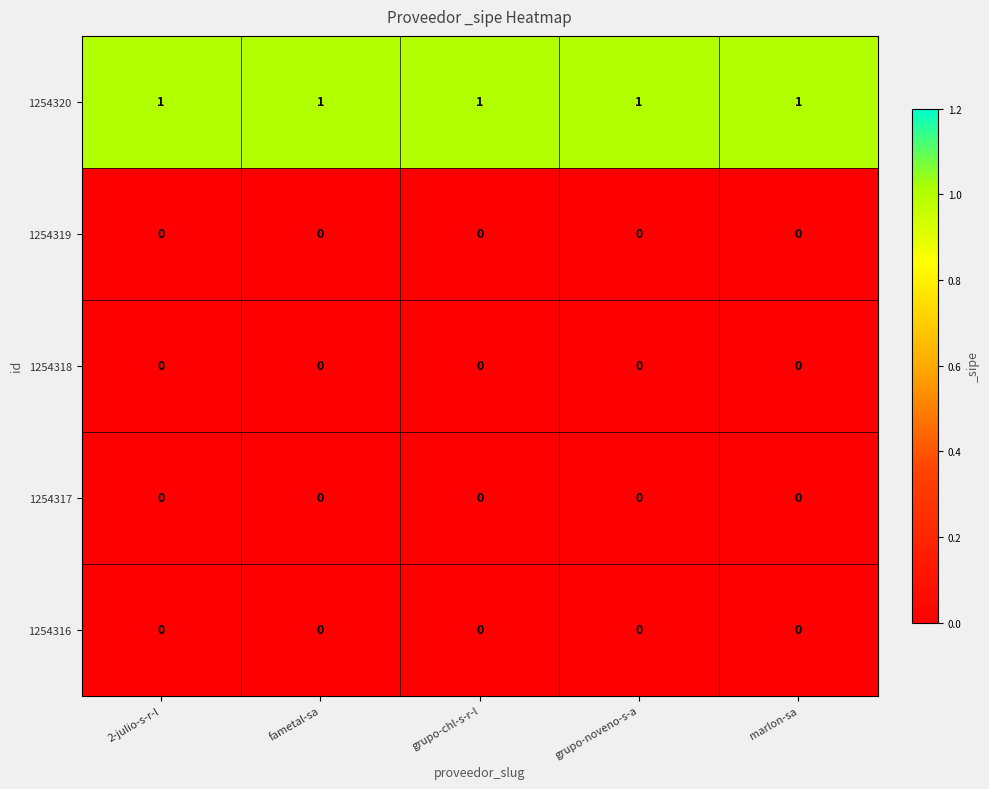

Is it true that 1254317 equals 0 at 2-julio-s-r-l?

True